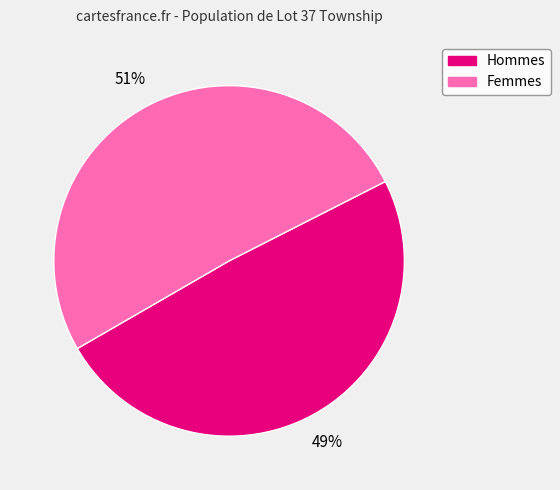

To the nearest percent, what is the average slice percentage?

50%